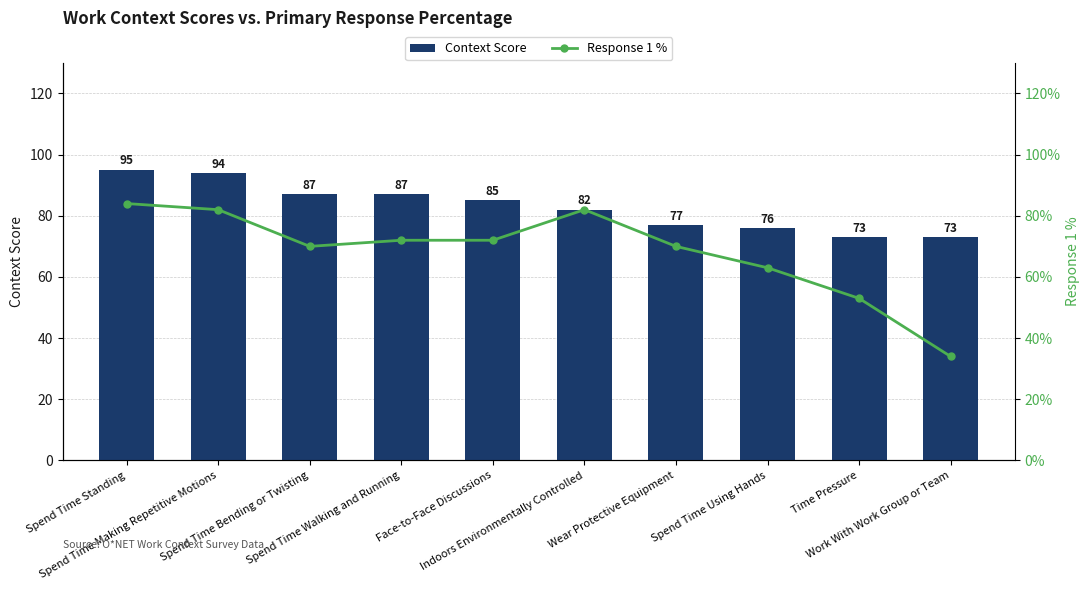

Reading right to left, transcribe all the data shown in this chart.

Context Score: Work With Work Group or Team=73	Time Pressure=73	Spend Time Using Hands=76	Wear Protective Equipment=77	Indoors Environmentally Controlled=82	Face-to-Face Discussions=85	Spend Time Walking and Running=87	Spend Time Bending or Twisting=87	Spend Time Making Repetitive Motions=94	Spend Time Standing=95
Response 1 %: Work With Work Group or Team=34	Time Pressure=53	Spend Time Using Hands=63	Wear Protective Equipment=70	Indoors Environmentally Controlled=82	Face-to-Face Discussions=72	Spend Time Walking and Running=72	Spend Time Bending or Twisting=70	Spend Time Making Repetitive Motions=82	Spend Time Standing=84